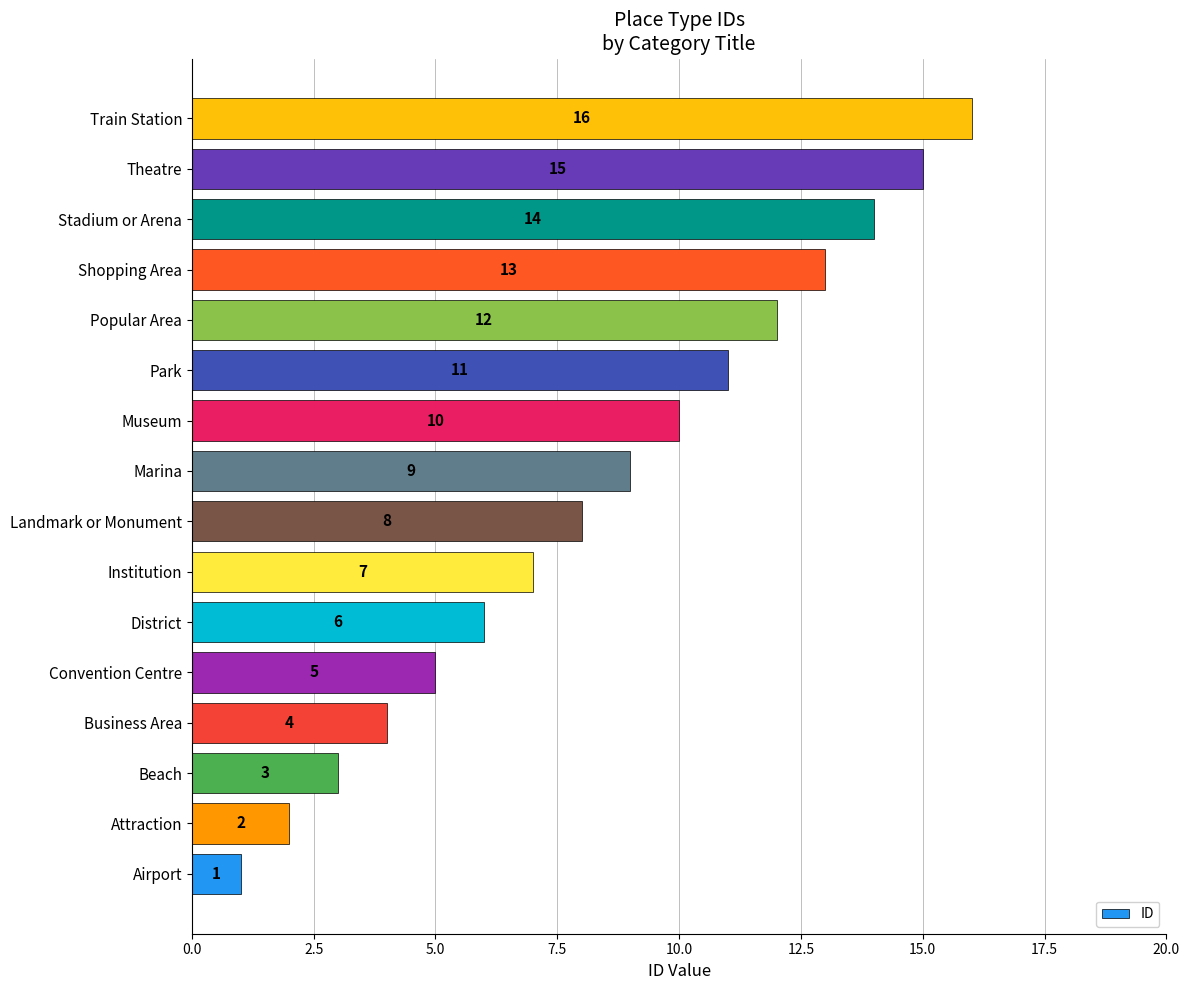

What is the ratio of the value at Theatre to the value at District?

2.5